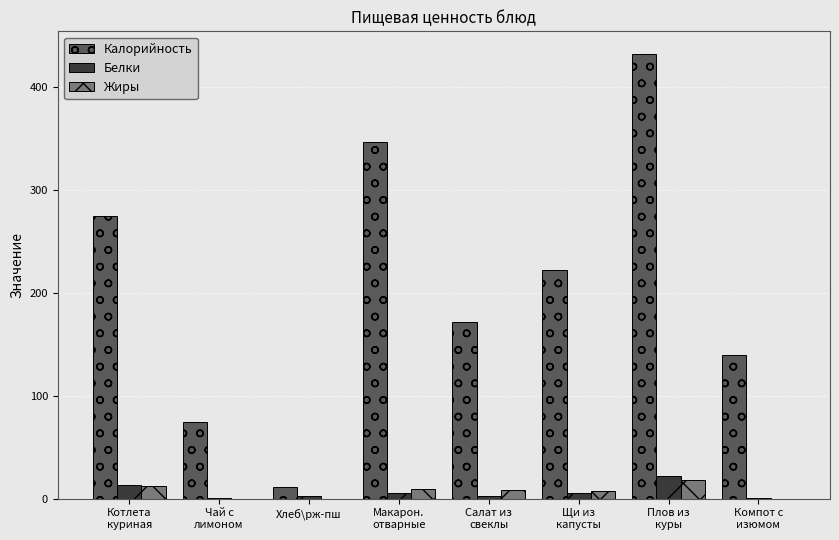

True or false: Белки has a value of 0.2 at Компот с
изюмом.

True